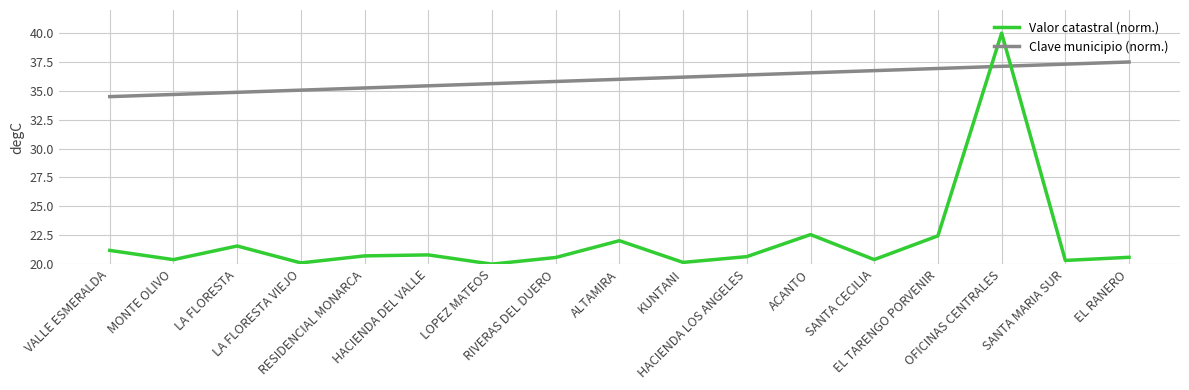

True or false: Clave municipio (norm.) has more than 0 points higher than both neighbors.

False